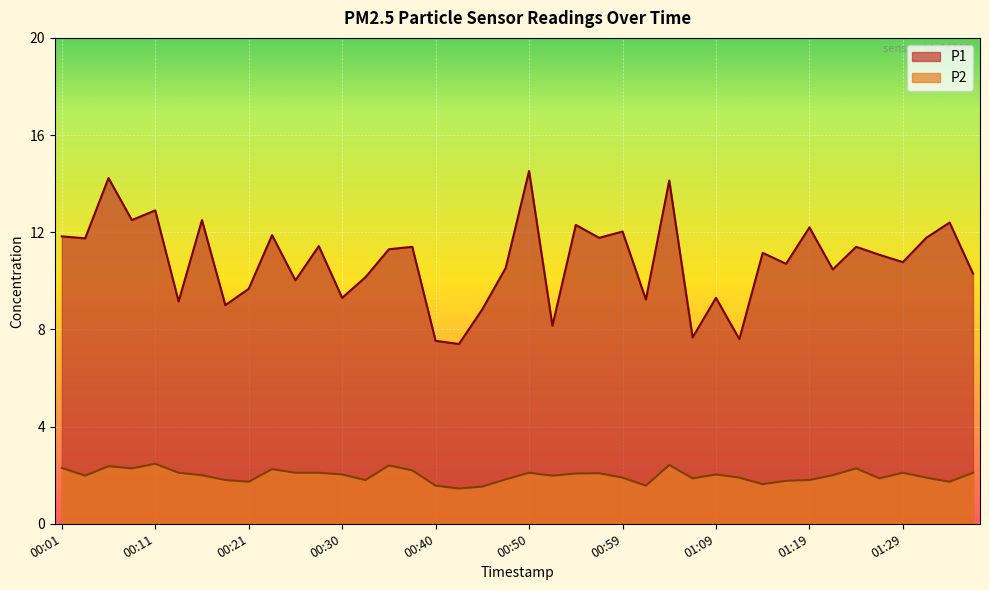

Does the chart display data point markers on the line(s)?

No